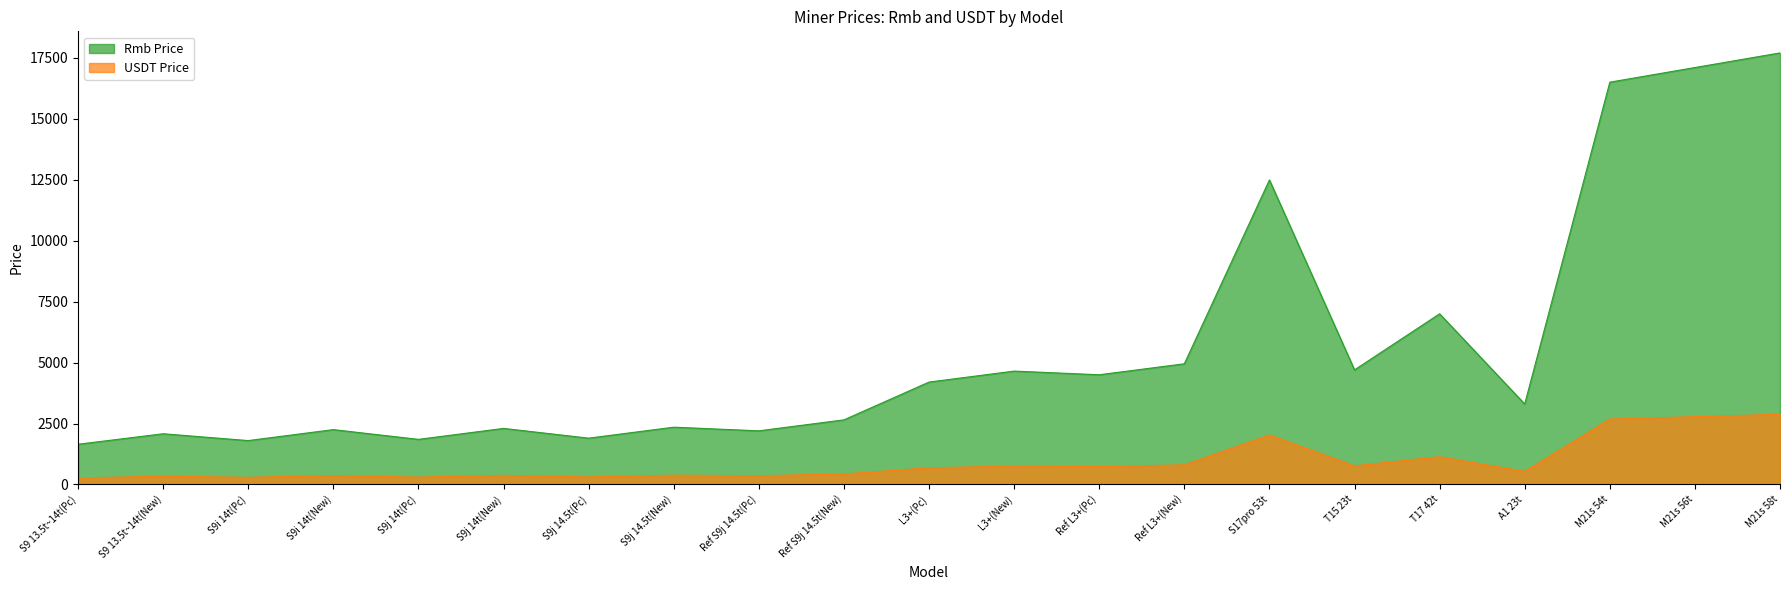

Between S9j 14t(Pc) and Ref S9j 14.5t(Pc), which is larger?

Ref S9j 14.5t(Pc)